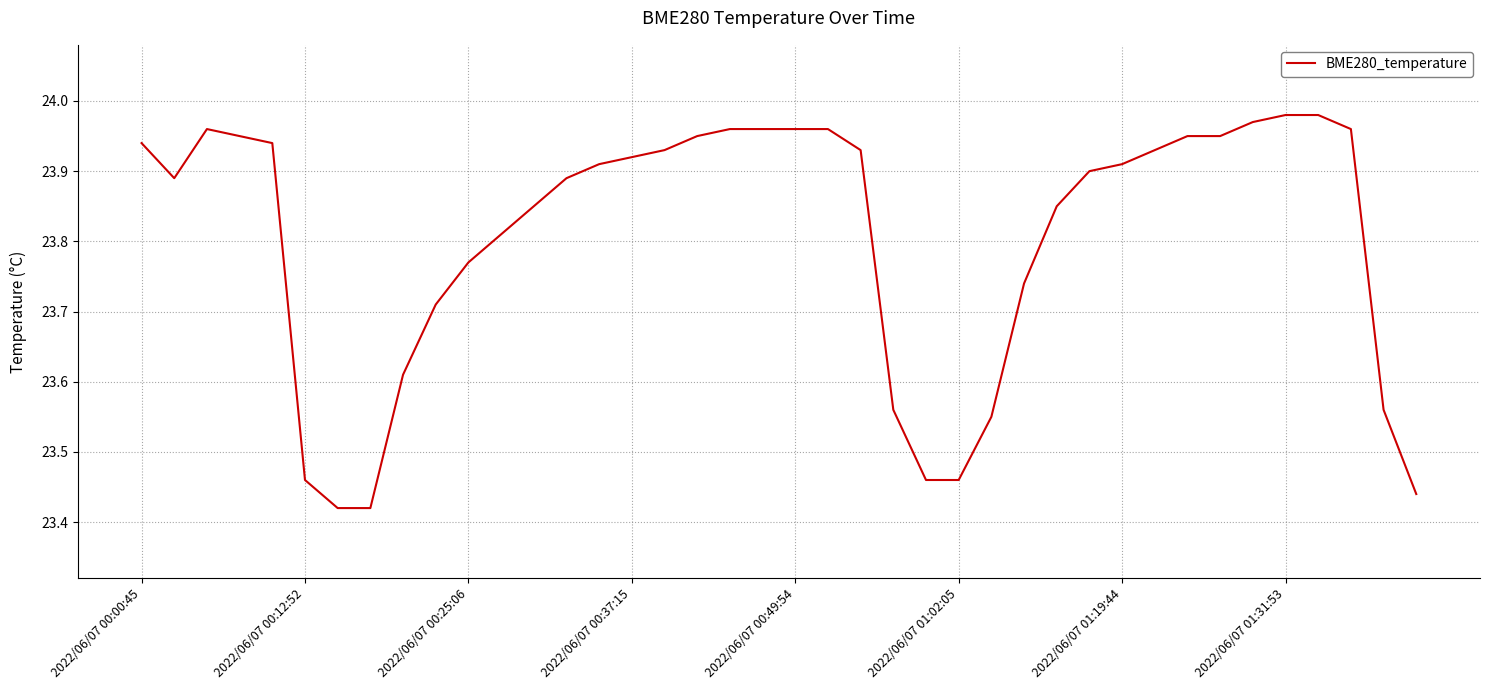

How many distinct data groups are displayed?

1